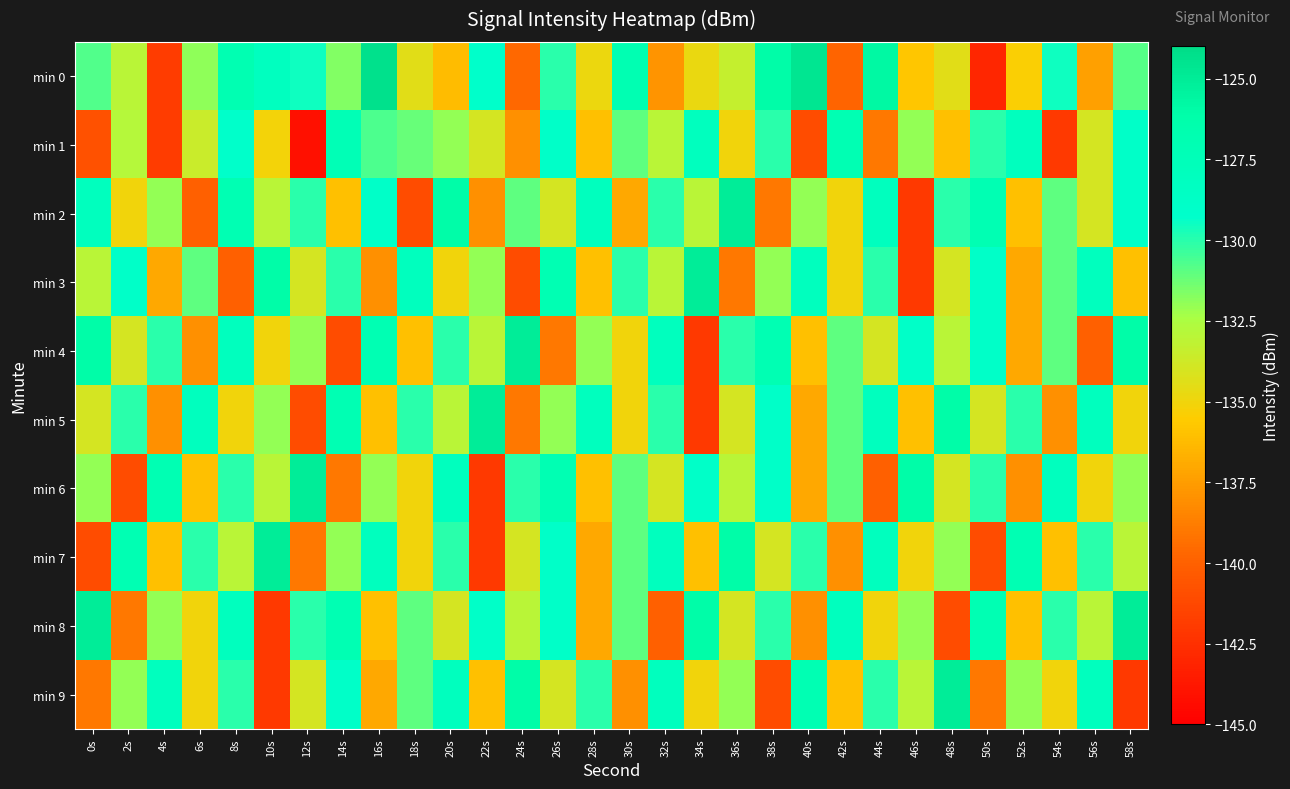

Reading right to left, what are all the values shown in this chart?

min 0: 58s=-130.9	56s=-137.3	54s=-129.6	52s=-135.4	50s=-143.0	48s=-134.4	46s=-135.7	44s=-125.8	42s=-139.8	40s=-124.6	38s=-126.0	36s=-133.4	34s=-134.8	32s=-137.8	30s=-126.9	28s=-134.8	26s=-130.0	24s=-139.7	22s=-129.1	20s=-136.2	18s=-134.4	16s=-124.3	14s=-131.6	12s=-129.5	10s=-128.1	8s=-126.9	6s=-131.9	4s=-141.8	2s=-133.0	0s=-130.8
min 1: 58s=-129.0	56s=-134.0	54s=-142.0	52s=-128.0	50s=-130.0	48s=-136.0	46s=-132.0	44s=-139.0	42s=-127.0	40s=-141.0	38s=-130.0	36s=-135.0	34s=-128.0	32s=-133.0	30s=-131.0	28s=-136.0	26s=-129.0	24s=-138.0	22s=-134.0	20s=-132.0	18s=-131.2	16s=-130.7	14s=-127.3	12s=-144.1	10s=-135.1	8s=-129.1	6s=-133.5	4s=-141.9	2s=-132.8	0s=-140.8
min 2: 58s=-129.0	56s=-134.0	54s=-131.0	52s=-136.0	50s=-127.0	48s=-130.0	46s=-142.0	44s=-128.0	42s=-135.0	40s=-132.0	38s=-139.0	36s=-125.0	34s=-133.0	32s=-130.0	30s=-137.0	28s=-128.0	26s=-134.0	24s=-131.0	22s=-138.0	20s=-126.0	18s=-141.0	16s=-129.0	14s=-136.0	12s=-130.0	10s=-133.0	8s=-127.0	6s=-140.0	4s=-132.0	2s=-135.0	0s=-128.0
min 3: 58s=-136.0	56s=-128.0	54s=-131.0	52s=-137.0	50s=-129.0	48s=-134.0	46s=-142.0	44s=-130.0	42s=-135.0	40s=-128.0	38s=-132.0	36s=-139.0	34s=-125.0	32s=-133.0	30s=-130.0	28s=-136.0	26s=-127.0	24s=-141.0	22s=-132.0	20s=-135.0	18s=-128.0	16s=-138.0	14s=-130.0	12s=-134.0	10s=-126.0	8s=-140.0	6s=-131.0	4s=-137.0	2s=-129.0	0s=-133.0
min 4: 58s=-126.0	56s=-140.0	54s=-131.0	52s=-137.0	50s=-129.0	48s=-133.0	46s=-129.0	44s=-134.0	42s=-131.0	40s=-136.0	38s=-127.0	36s=-130.0	34s=-142.0	32s=-128.0	30s=-135.0	28s=-132.0	26s=-139.0	24s=-125.0	22s=-133.0	20s=-130.0	18s=-136.0	16s=-127.0	14s=-141.0	12s=-132.0	10s=-135.0	8s=-128.0	6s=-138.0	4s=-130.0	2s=-134.0	0s=-126.0
min 5: 58s=-135.0	56s=-128.0	54s=-138.0	52s=-130.0	50s=-134.0	48s=-126.0	46s=-136.0	44s=-128.0	42s=-131.0	40s=-137.0	38s=-129.0	36s=-134.0	34s=-142.0	32s=-130.0	30s=-135.0	28s=-128.0	26s=-132.0	24s=-139.0	22s=-125.0	20s=-133.0	18s=-130.0	16s=-136.0	14s=-127.0	12s=-141.0	10s=-132.0	8s=-135.0	6s=-128.0	4s=-138.0	2s=-130.0	0s=-134.0
min 6: 58s=-132.0	56s=-135.0	54s=-128.0	52s=-138.0	50s=-130.0	48s=-134.0	46s=-126.0	44s=-140.0	42s=-131.0	40s=-137.0	38s=-129.0	36s=-133.0	34s=-129.0	32s=-134.0	30s=-131.0	28s=-136.0	26s=-127.0	24s=-130.0	22s=-142.0	20s=-128.0	18s=-135.0	16s=-132.0	14s=-139.0	12s=-125.0	10s=-133.0	8s=-130.0	6s=-136.0	4s=-127.0	2s=-141.0	0s=-132.0
min 7: 58s=-133.0	56s=-130.0	54s=-136.0	52s=-127.0	50s=-141.0	48s=-132.0	46s=-135.0	44s=-128.0	42s=-138.0	40s=-130.0	38s=-134.0	36s=-126.0	34s=-136.0	32s=-128.0	30s=-131.0	28s=-137.0	26s=-129.0	24s=-134.0	22s=-142.0	20s=-130.0	18s=-135.0	16s=-128.0	14s=-132.0	12s=-139.0	10s=-125.0	8s=-133.0	6s=-130.0	4s=-136.0	2s=-127.0	0s=-141.0
min 8: 58s=-125.0	56s=-133.0	54s=-130.0	52s=-136.0	50s=-127.0	48s=-141.0	46s=-132.0	44s=-135.0	42s=-128.0	40s=-138.0	38s=-130.0	36s=-134.0	34s=-126.0	32s=-140.0	30s=-131.0	28s=-137.0	26s=-129.0	24s=-133.0	22s=-129.0	20s=-134.0	18s=-131.0	16s=-136.0	14s=-127.0	12s=-130.0	10s=-142.0	8s=-128.0	6s=-135.0	4s=-132.0	2s=-139.0	0s=-125.0
min 9: 58s=-142.0	56s=-128.0	54s=-135.0	52s=-132.0	50s=-139.0	48s=-125.0	46s=-133.0	44s=-130.0	42s=-136.0	40s=-127.0	38s=-141.0	36s=-132.0	34s=-135.0	32s=-128.0	30s=-138.0	28s=-130.0	26s=-134.0	24s=-126.0	22s=-136.0	20s=-128.0	18s=-131.0	16s=-137.0	14s=-129.0	12s=-134.0	10s=-142.0	8s=-130.0	6s=-135.0	4s=-128.0	2s=-132.0	0s=-139.0